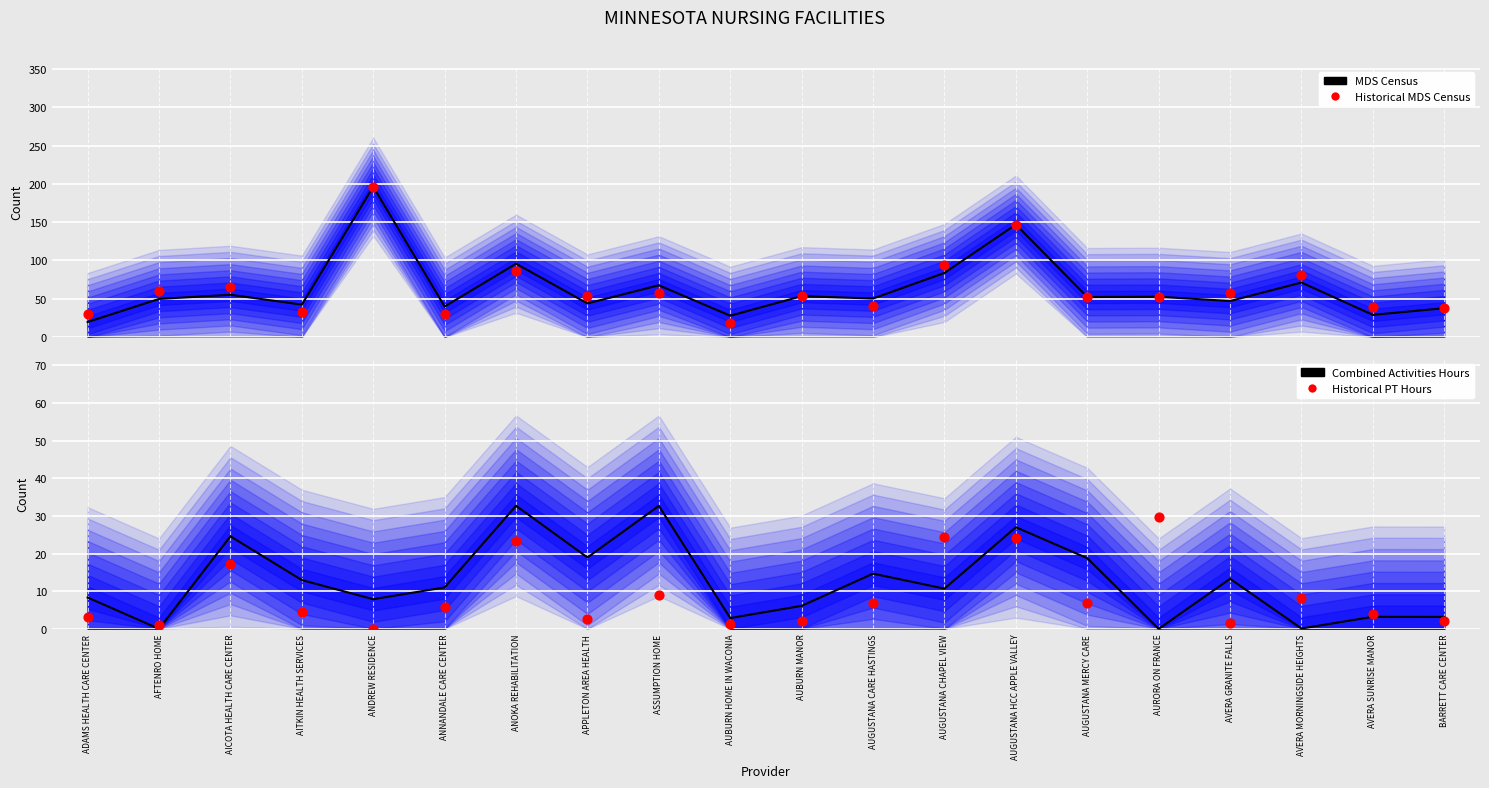

What is the total value across all series at AFTENRO HOME?

110.6